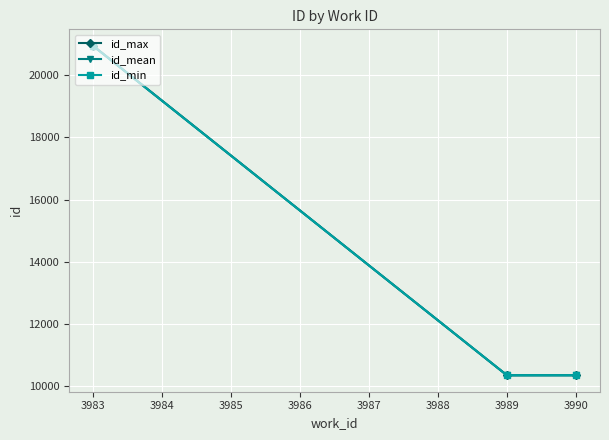

The id_mean series shows 10360.0 at 3989. True or false?

True